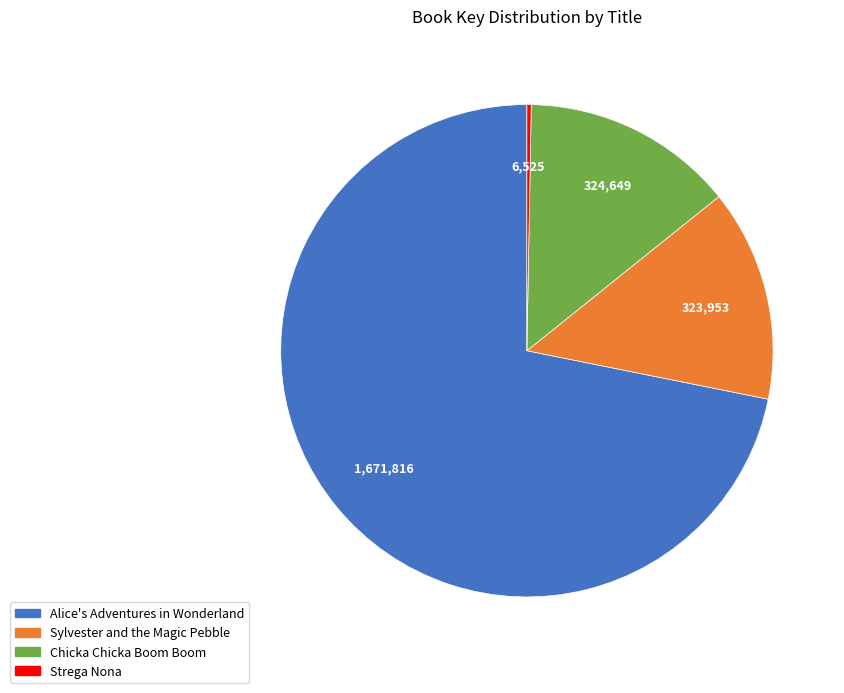

How many segments does this pie chart have?

4